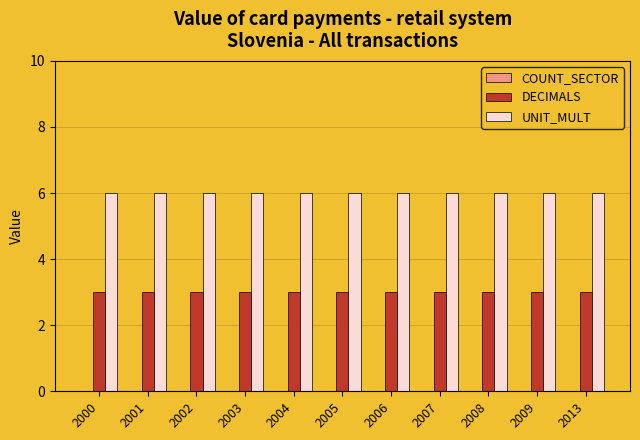

What is the average value of the DECIMALS series?

3